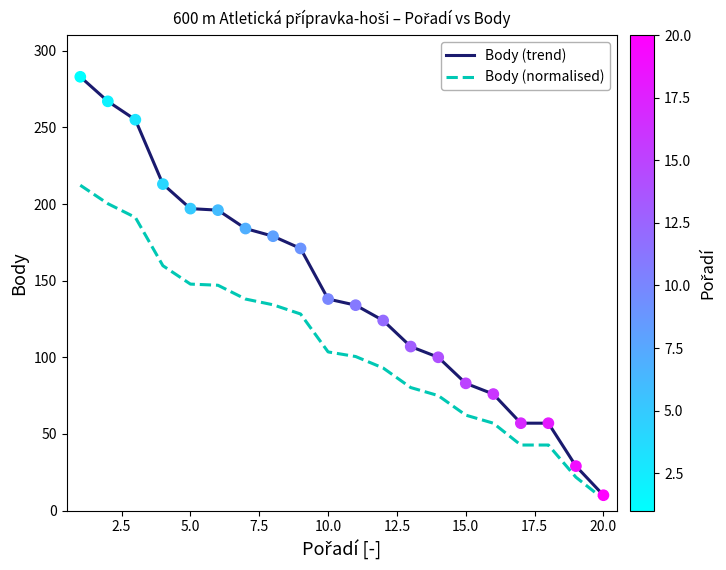

Which series has the largest total across all categories?

Body (trend)